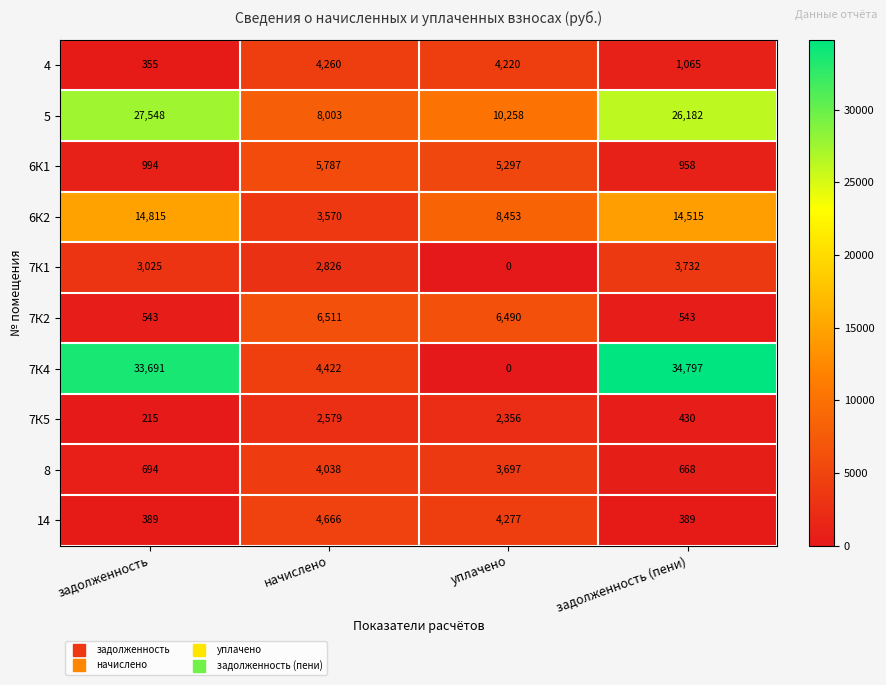

At задолженность (пени), list the series in order from largest to smallest.

7К4, 5, 6К2, 7К1, 4, 6К1, 8, 7К2, 7К5, 14